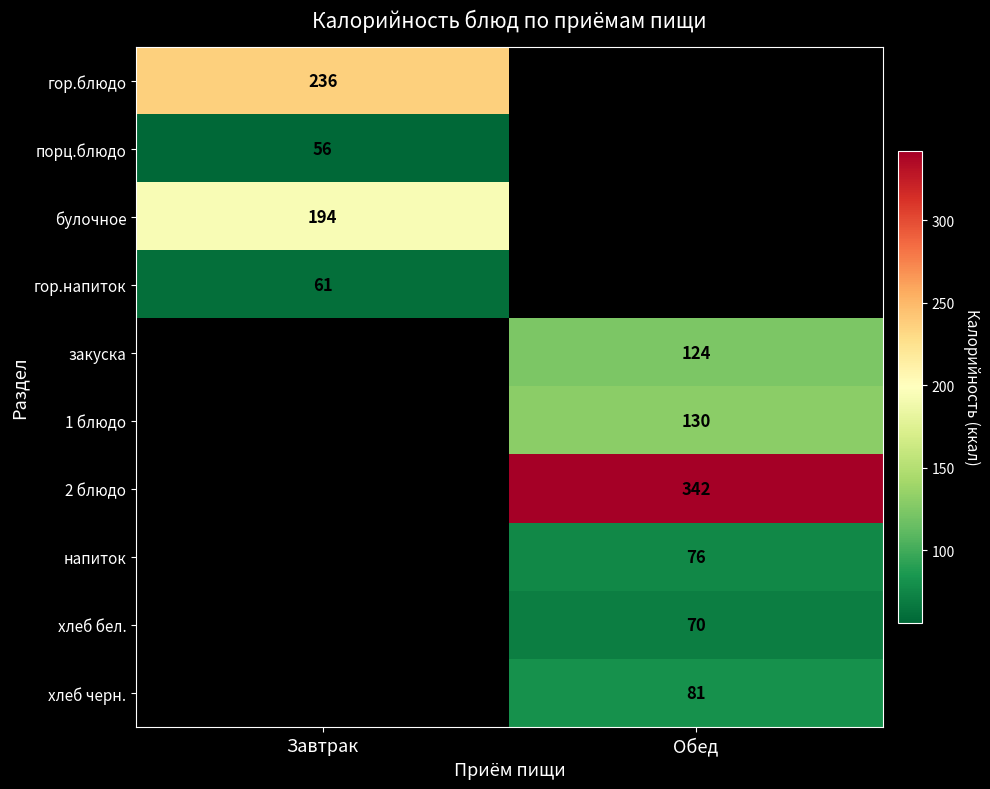

At how many categories does at least one series exceed 285?

1